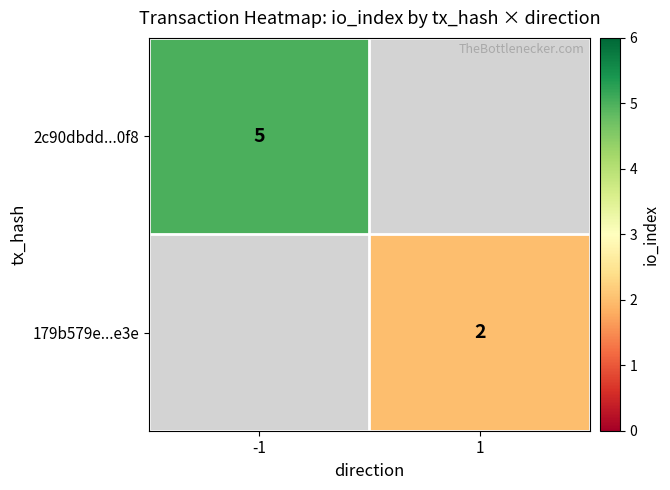

The 2c90dbdd...0f8 series shows 1 at -1. True or false?

False